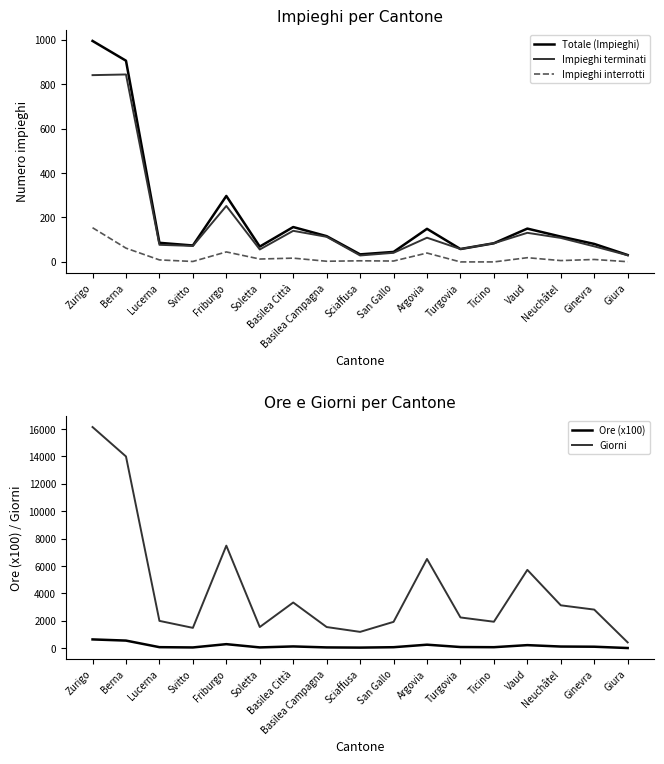

What is the label of the 7th point from the left?

Basilea Città